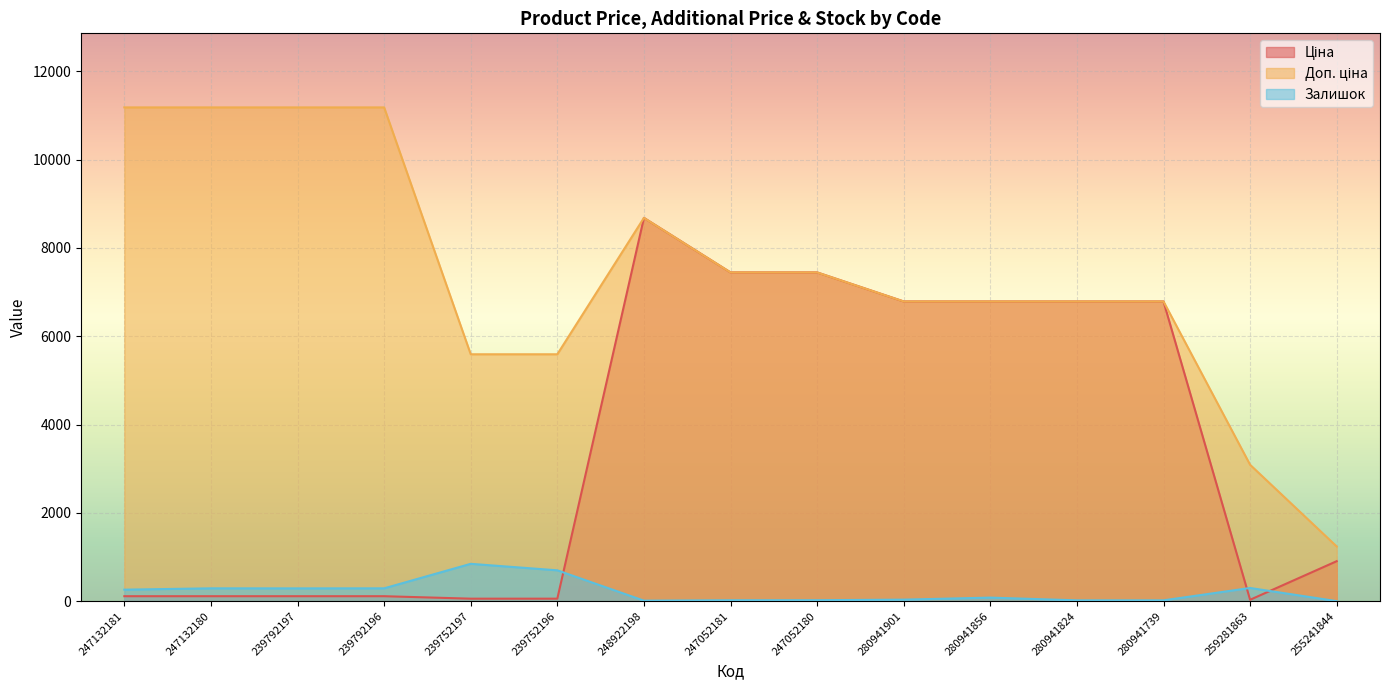

What is the difference between the highest and lowest values at 247132180?

11070.2